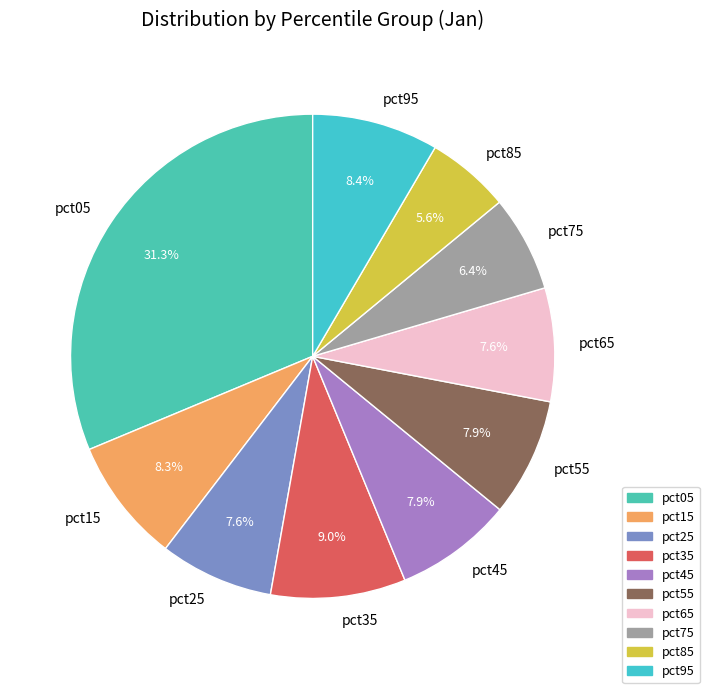

Combined, what portion of the pie is pct85 and pct35?

14.6%